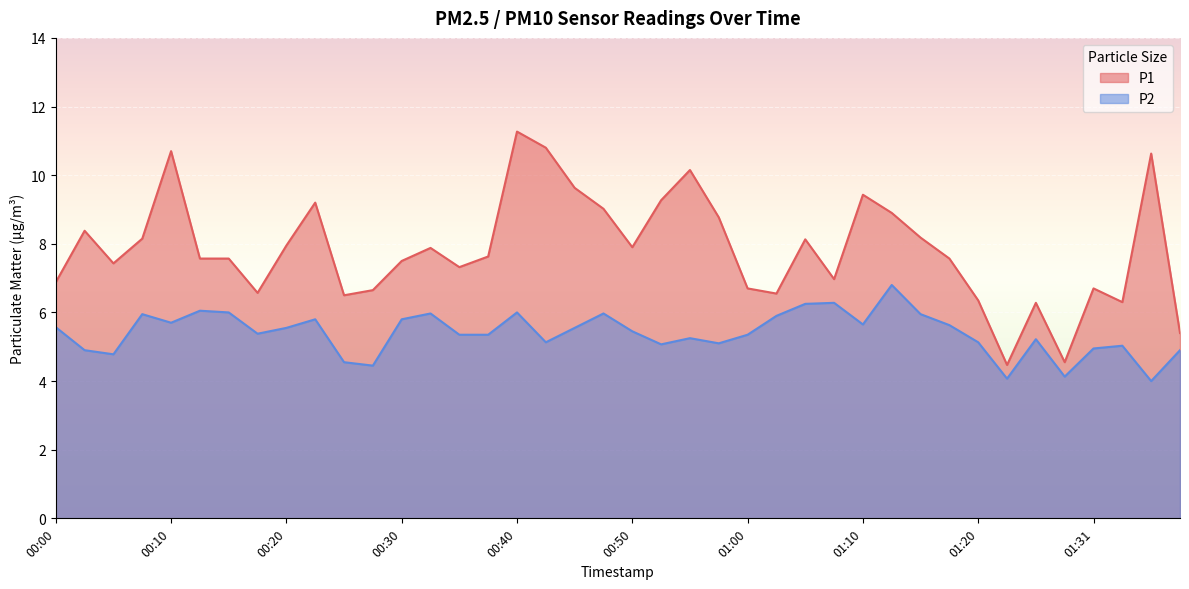

Reading left to right, transcribe all the data shown in this chart.

P1: 00:00=6.9	00:03=8.4	00:05=7.4	00:08=8.2	00:10=10.7	00:12=7.6	00:15=7.6	00:17=6.6	00:20=8.0	00:22=9.2	00:25=6.5	00:27=6.7	00:30=7.5	00:32=7.9	00:35=7.3	00:37=7.6	00:40=11.3	00:42=10.8	00:45=9.6	00:47=9.0	00:50=7.9	00:52=9.3	00:54=10.2	00:57=8.8	01:00=6.7	01:02=6.5	01:05=8.1	01:07=7.0	01:10=9.4	01:12=8.9	01:15=8.2	01:17=7.6	01:20=6.3	01:23=4.5	01:25=6.3	01:28=4.5	01:31=6.7	01:33=6.3	01:36=10.6	01:38=5.4
P2: 00:00=5.6	00:03=4.9	00:05=4.8	00:08=6.0	00:10=5.7	00:12=6.0	00:15=6.0	00:17=5.4	00:20=5.5	00:22=5.8	00:25=4.5	00:27=4.5	00:30=5.8	00:32=6.0	00:35=5.3	00:37=5.3	00:40=6.0	00:42=5.1	00:45=5.5	00:47=6.0	00:50=5.5	00:52=5.1	00:54=5.2	00:57=5.1	01:00=5.3	01:02=5.9	01:05=6.2	01:07=6.3	01:10=5.7	01:12=6.8	01:15=6.0	01:17=5.6	01:20=5.1	01:23=4.1	01:25=5.2	01:28=4.1	01:31=5.0	01:33=5.0	01:36=4.0	01:38=4.9